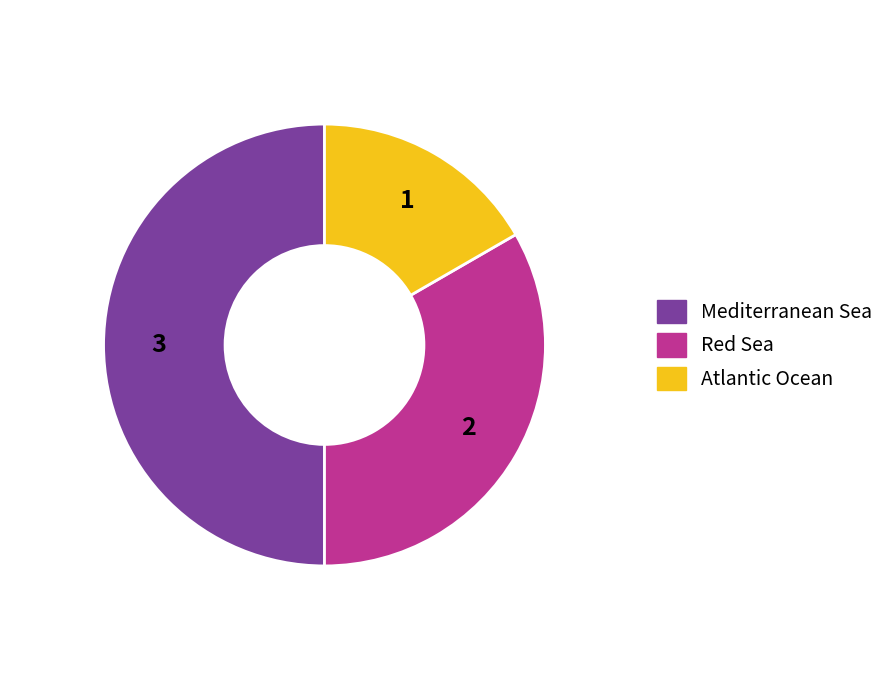

Which has a higher value, Mediterranean Sea or Atlantic Ocean?

Mediterranean Sea